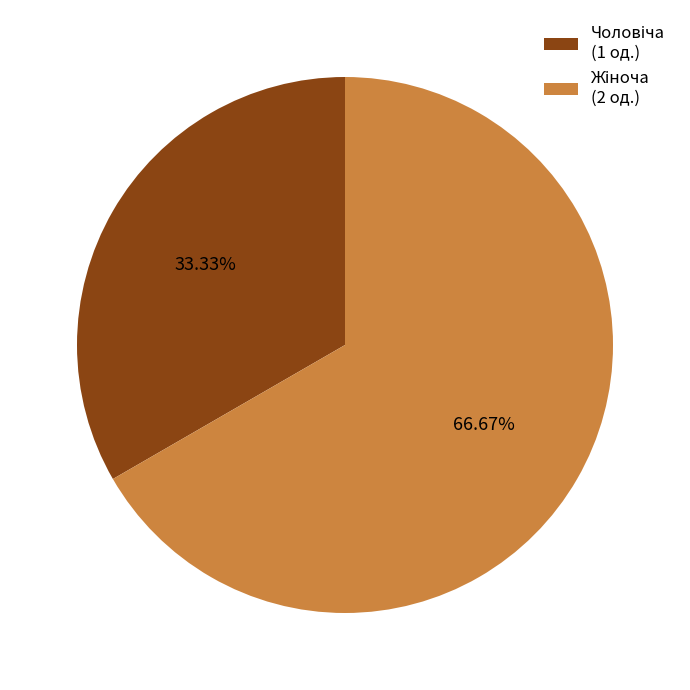

Does any single category account for the majority?

Yes